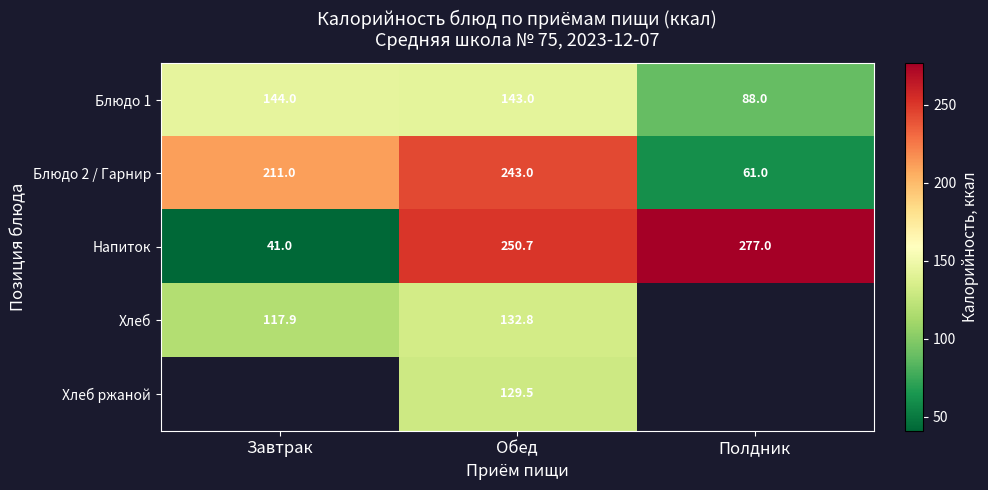

Where is Блюдо 1 nearest to the value 116?

Обед